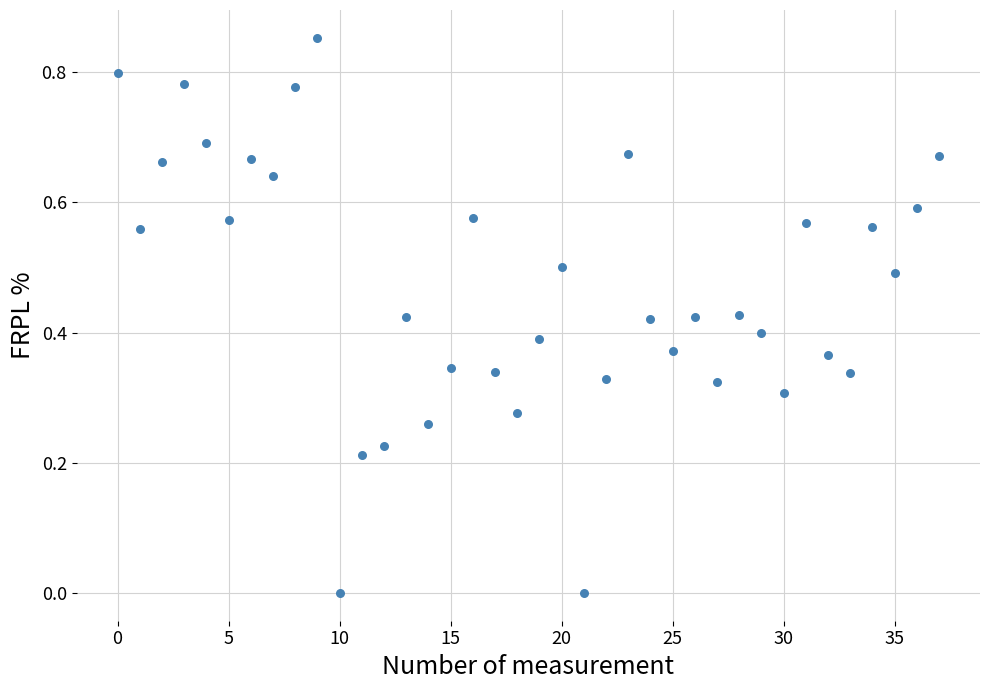

How many points are shown in the scatter plot?

38